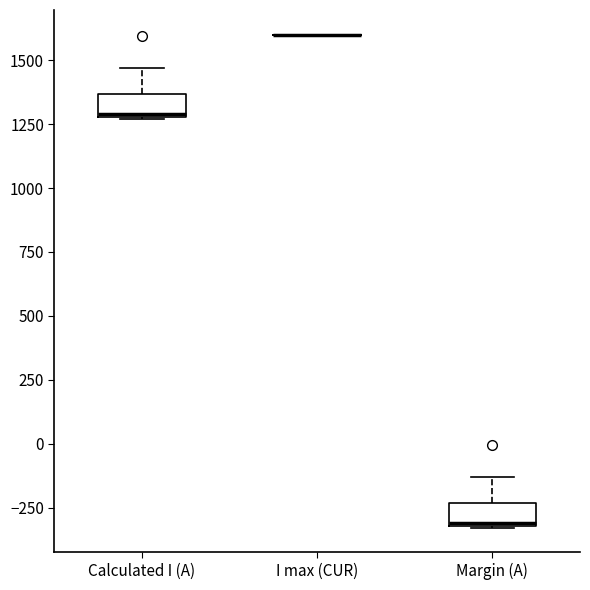

Reading left to right, transcribe this box plot: for each box, give where its median line is, the range the box spans, and where its two whiskers end, as read against the y-axis. The values are not printed on the chart, so give them approximately, as read against the axis.

Calculated I (A): median 1300, box 1300 to 1350, whiskers 1250 to 1450
I max (CUR): box collapsed to a line at 1600, whiskers 1600 to 1600
Margin (A): median -300, box -300 to -250, whiskers -350 to -150